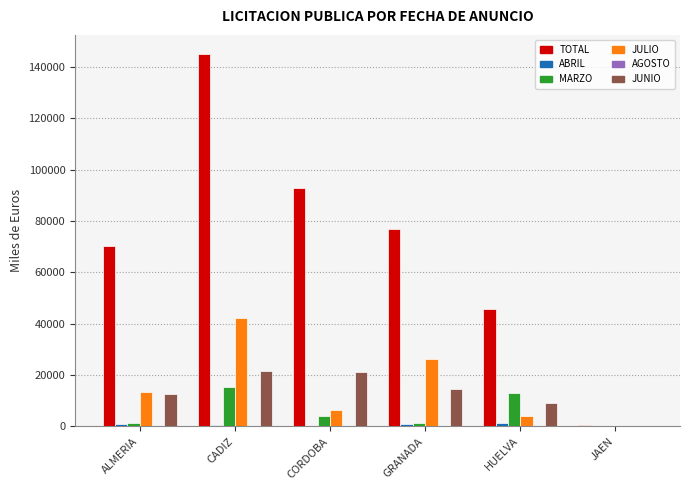

What is the maximum value shown in the chart?

145137.1